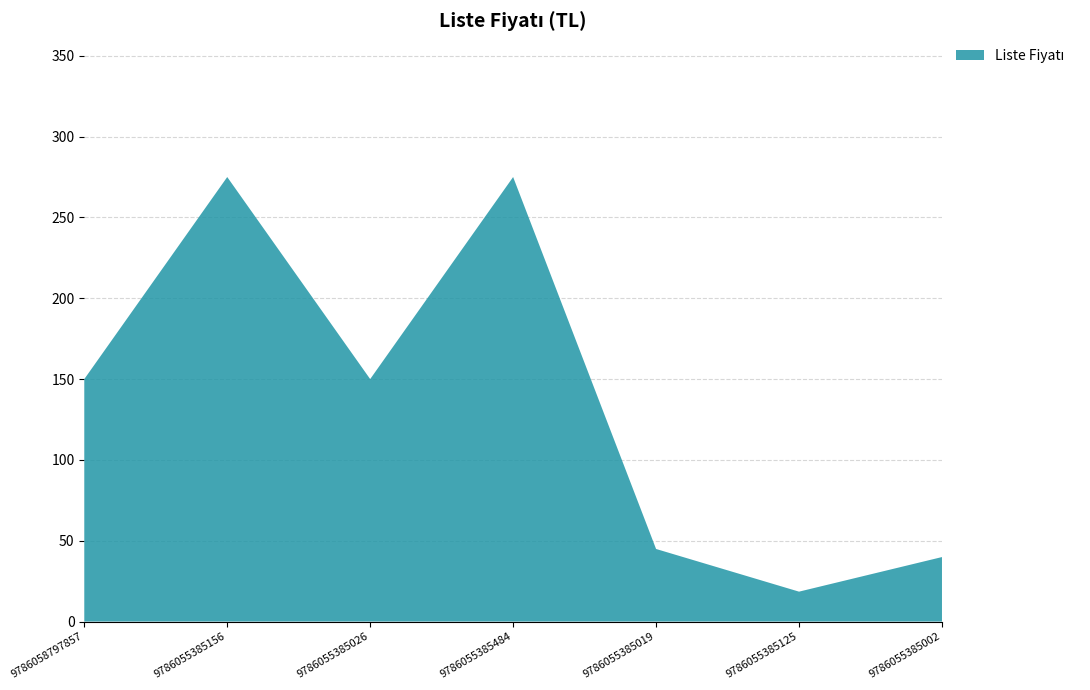

Reading left to right, transcribe all the data shown in this chart.

9786058797857=150.0	9786055385156=275.0	9786055385026=150.0	9786055385484=275.0	9786055385019=44.9	9786055385125=18.5	9786055385002=39.9